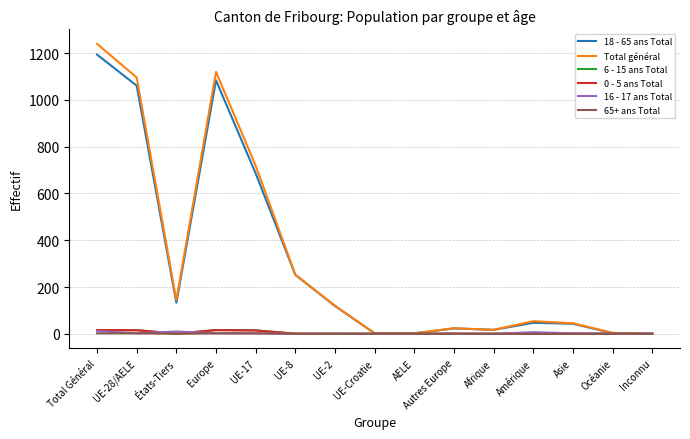

What is the sum of all 65+ ans Total values?

8